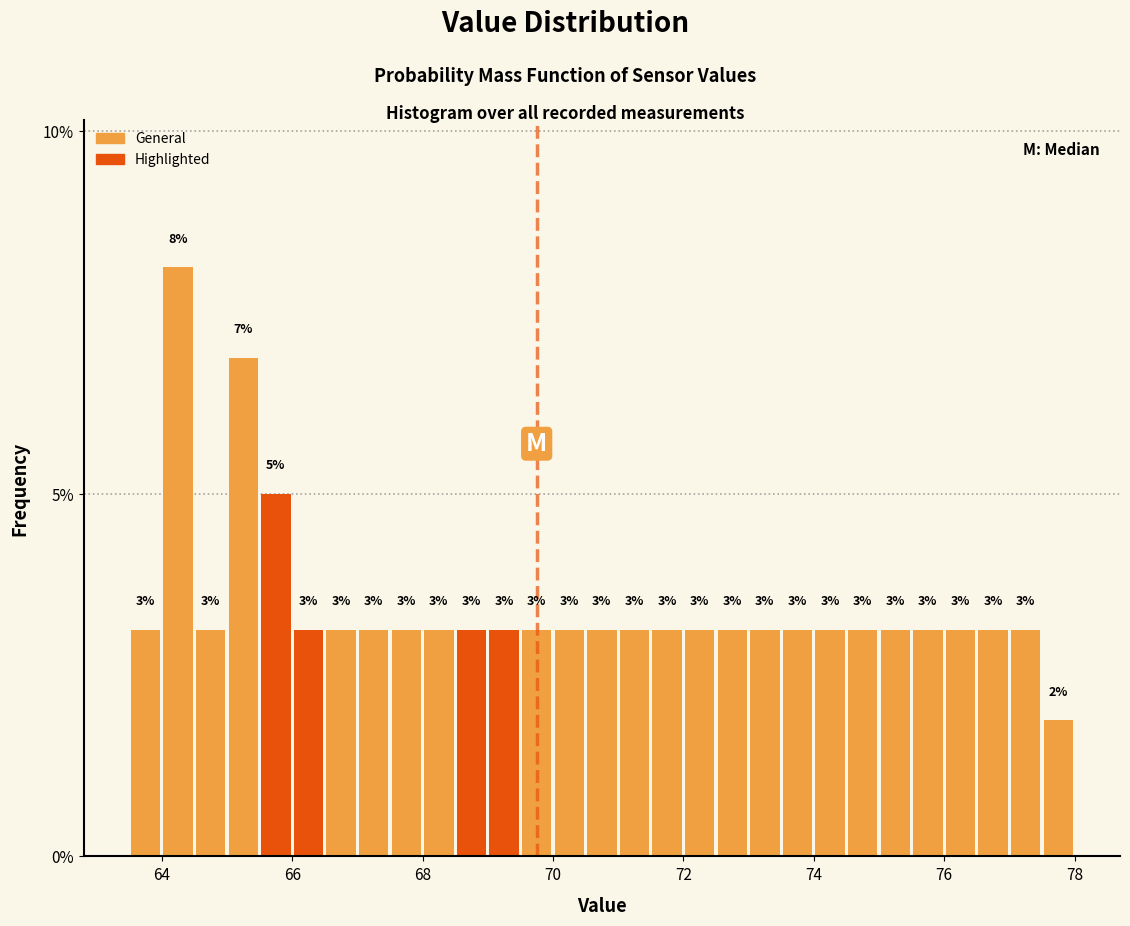

Read against the x-axis, roughly where is the centre of the tallest bar?

64.2